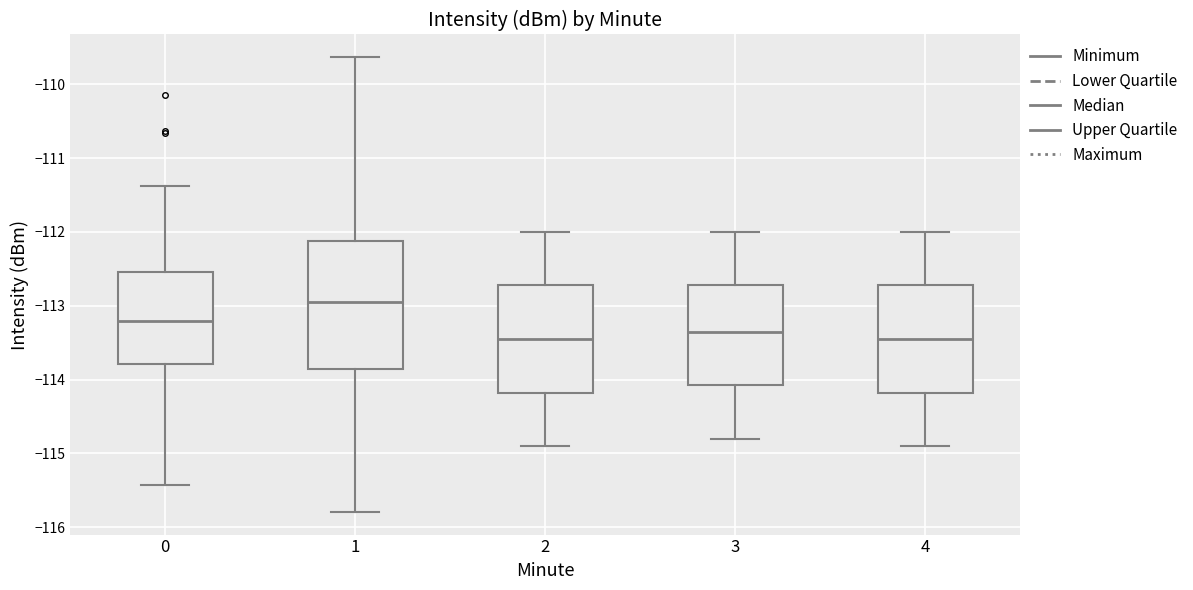

Reading left to right, read every box against the y-axis: the position of its median line, the range the box covers, and the ends of its whiskers. The values are not printed on the chart, so give them approximately, as read against the axis.

0: median -113.2, box -113.8 to -112.5, whiskers -115.4 to -111.4
1: median -113.0, box -113.8 to -112.1, whiskers -115.8 to -109.6
2: median -113.4, box -114.2 to -112.7, whiskers -114.9 to -112.0
3: median -113.3, box -114.1 to -112.7, whiskers -114.8 to -112.0
4: median -113.4, box -114.2 to -112.7, whiskers -114.9 to -112.0